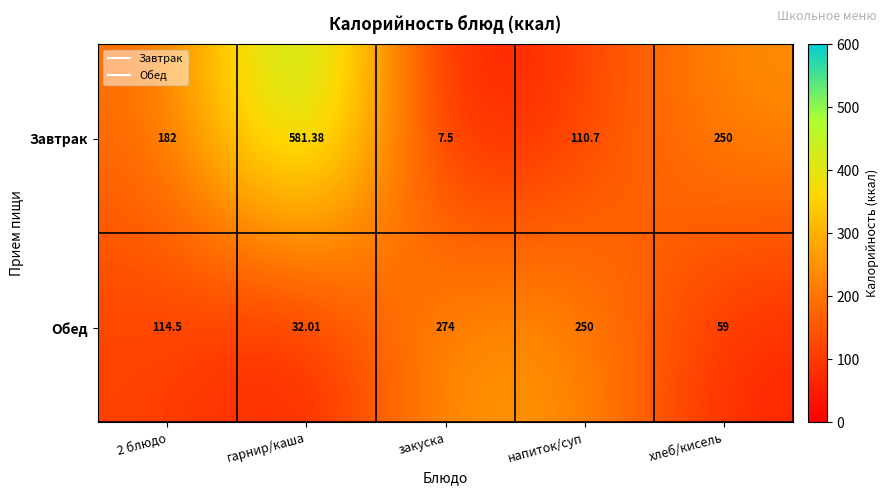

Rank the series at хлеб/кисель from lowest to highest value.

Обед, Завтрак